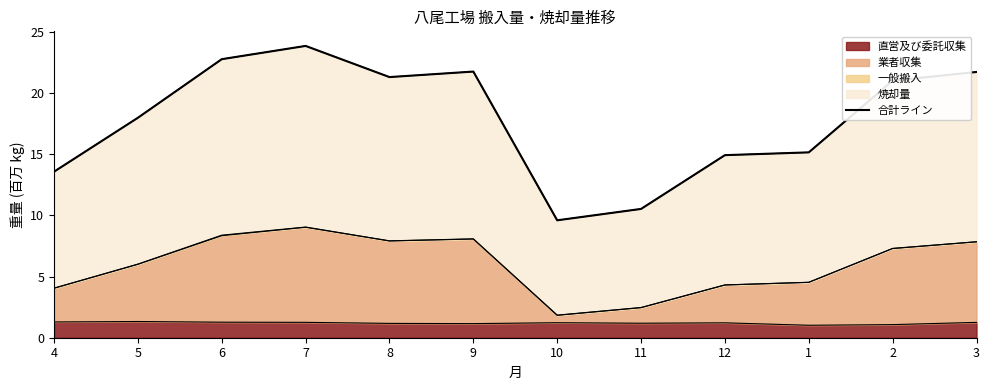

Is it true that the value at 9 is 7.5?

False